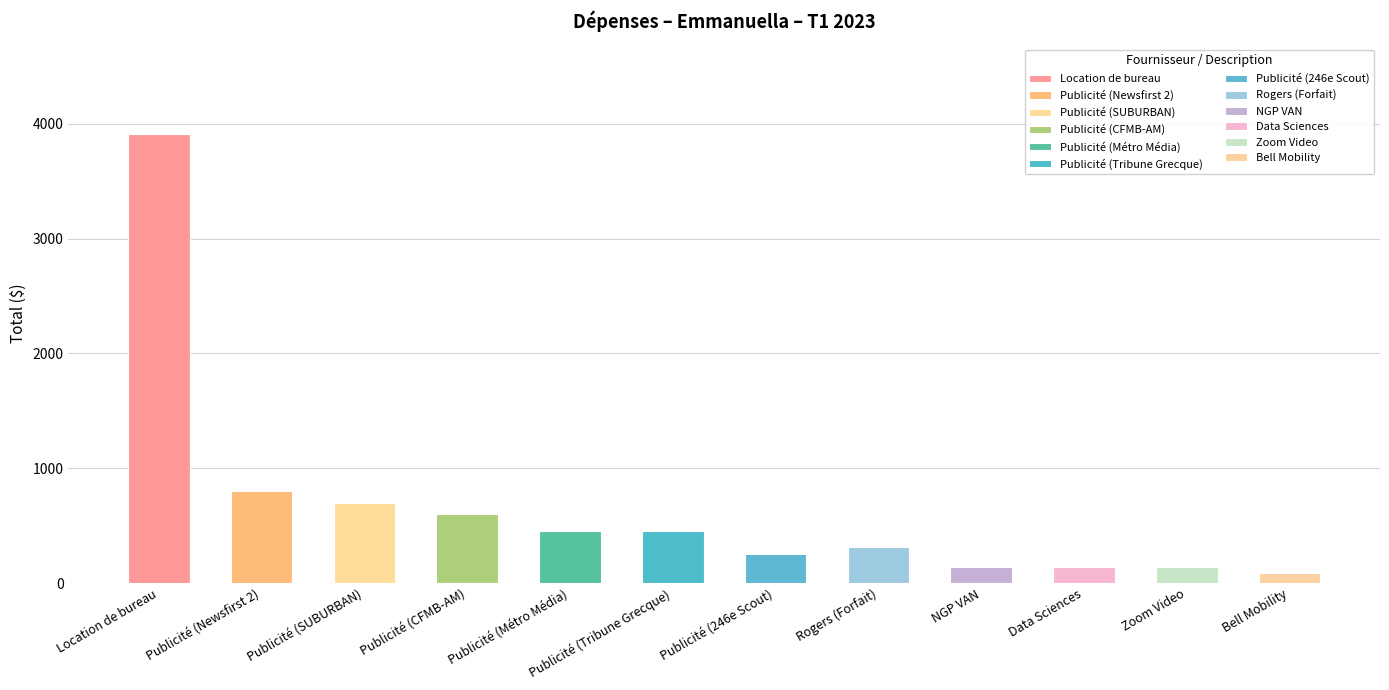

What is the average value?

665.8